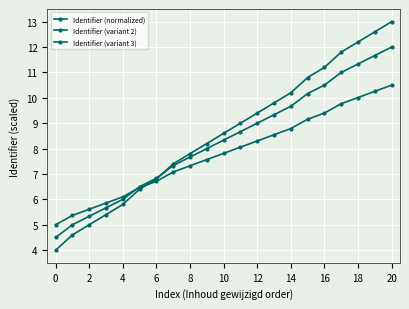

How many categories are shown in the chart?

21